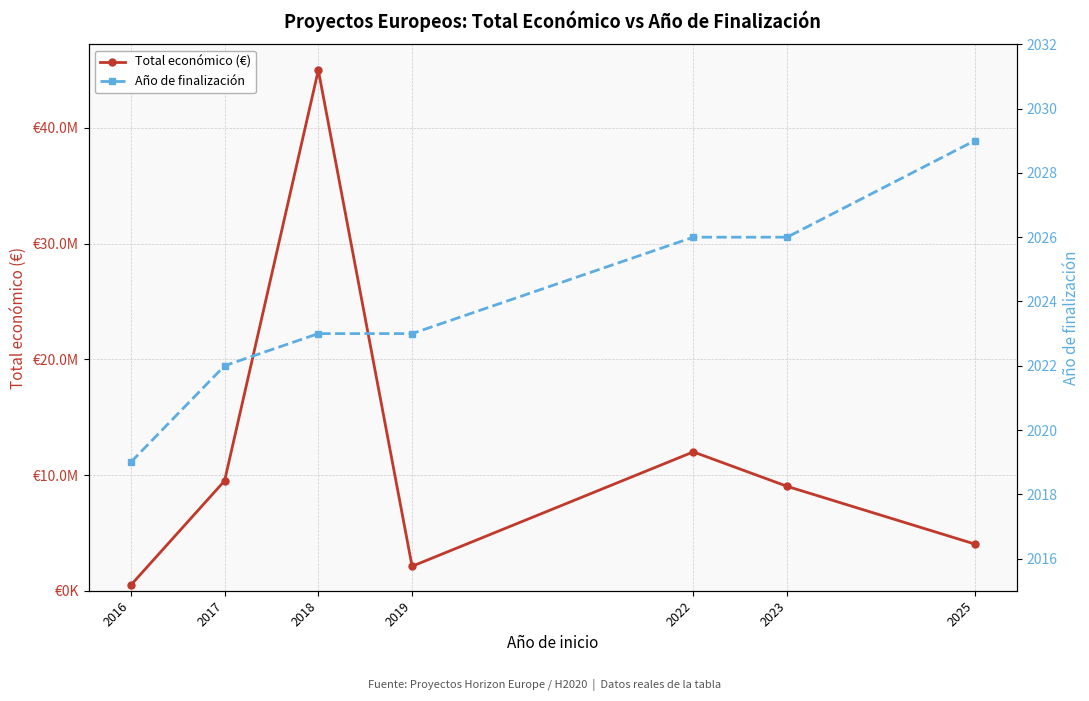

The value of Año de finalización at 2016 is 719. True or false?

False